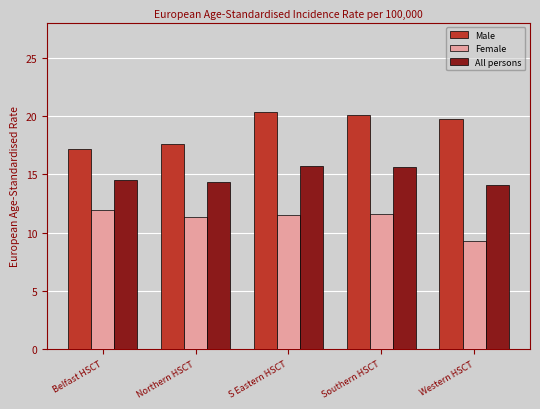

Which series changed the most between S Eastern HSCT and Western HSCT?

Female